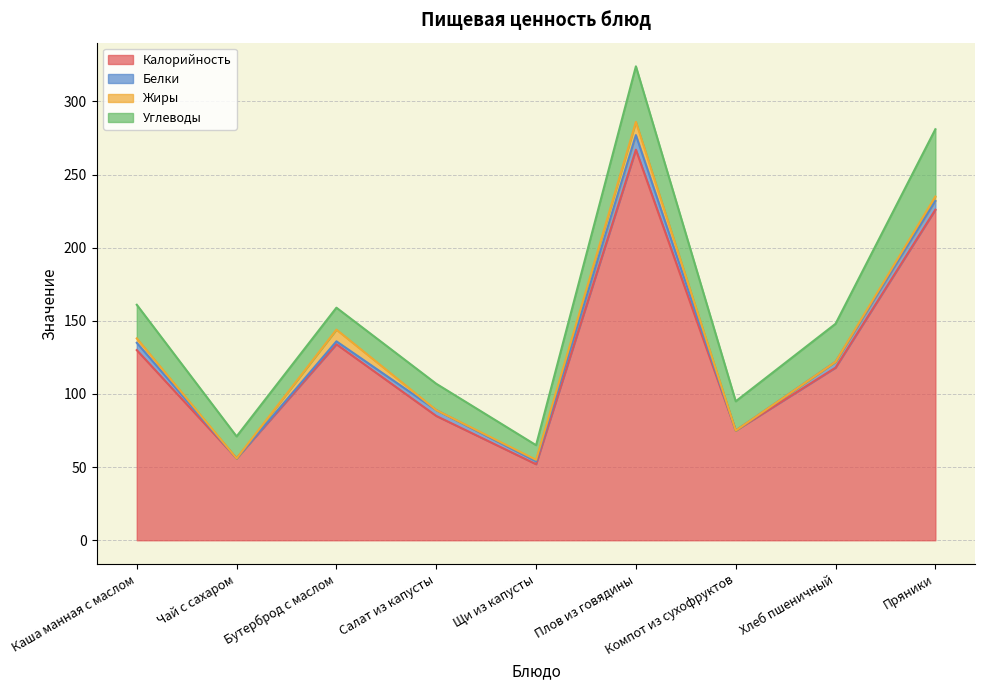

What position from the right is Компот из сухофруктов?

3